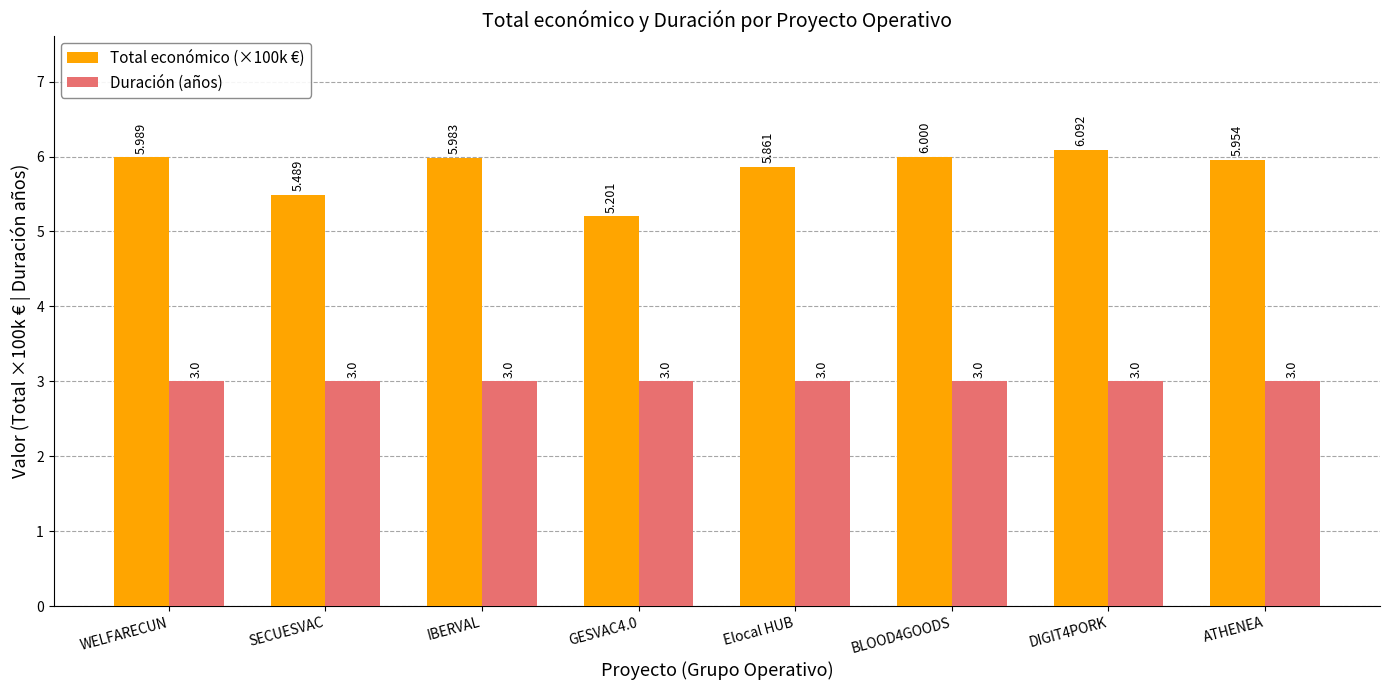

True or false: Duración (años) has a value of 4.5 at WELFARECUN.

False